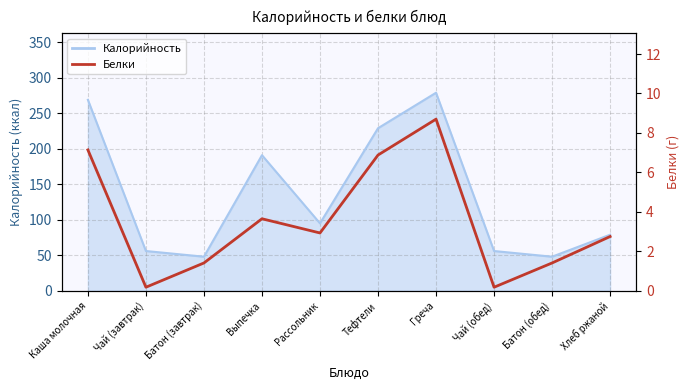

At which category does the data reach its first local valley?

Чай (завтрак)